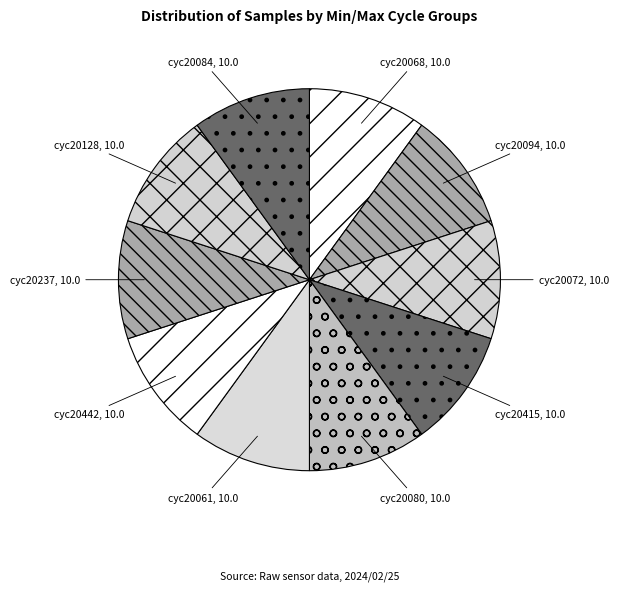

What is the ratio of the value at cyc20072 to the value at cyc20068?

1.0